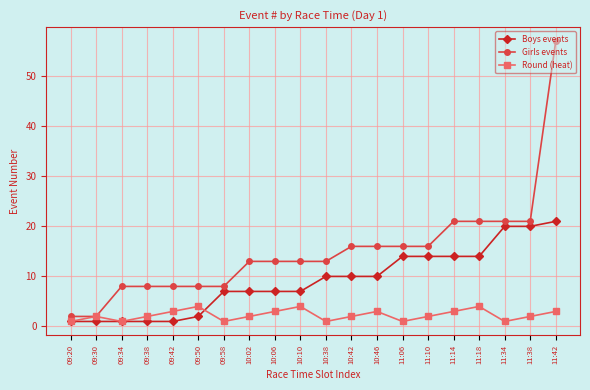

What is the sum of the Round (heat) values at 09:20 and 10:06?

4